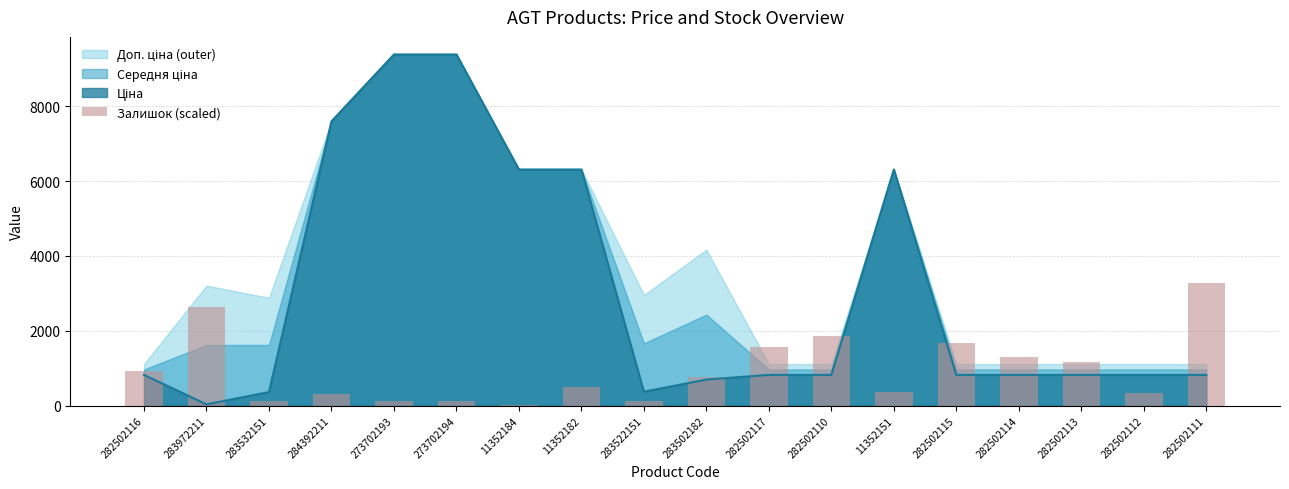

At which label is the value closest to 1649?

282502115